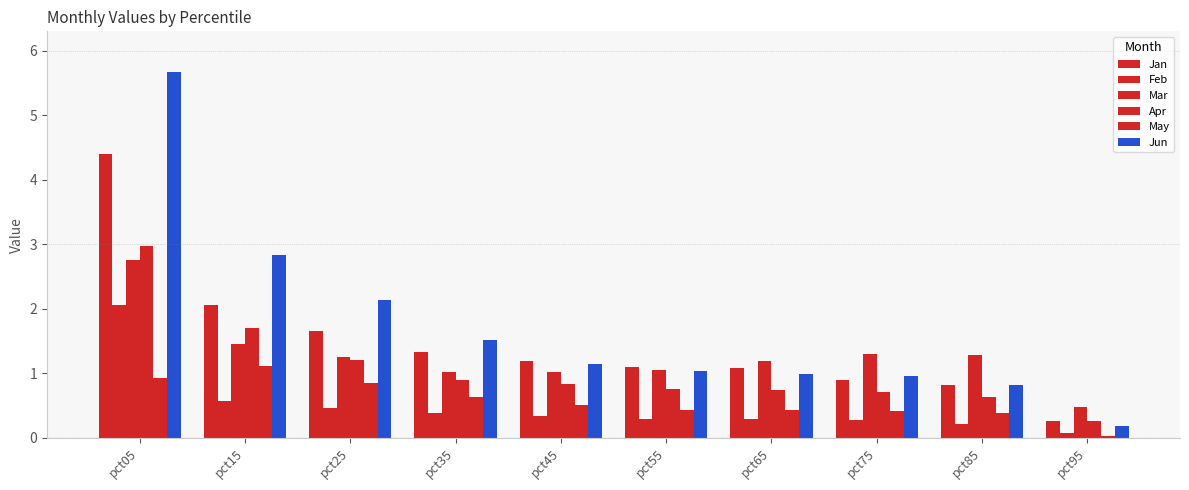

What is the highest value of the Mar series?

2.8